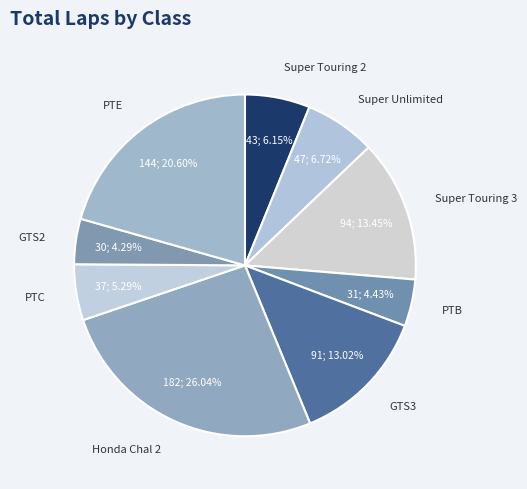

What percentage is NOT represented by PTE?

79.4%